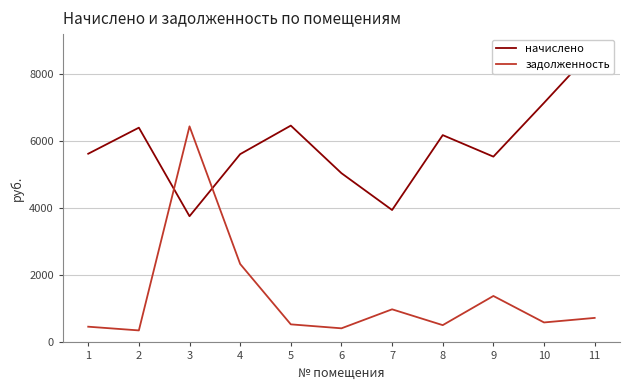

How many lines are shown in the chart?

2